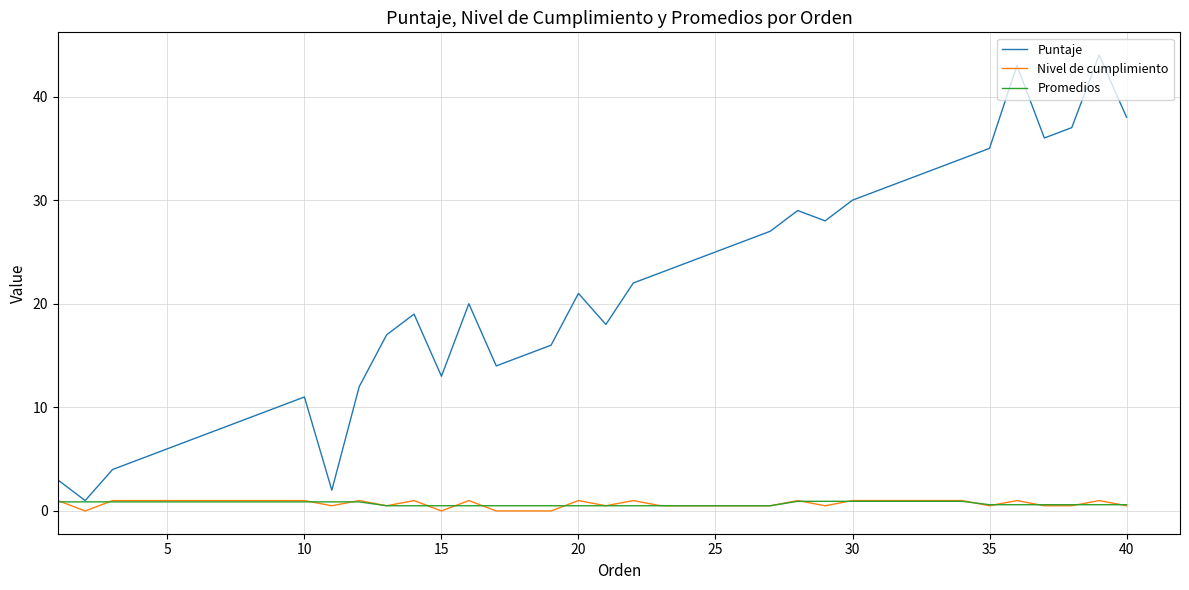

Which series has the largest total across all categories?

Puntaje